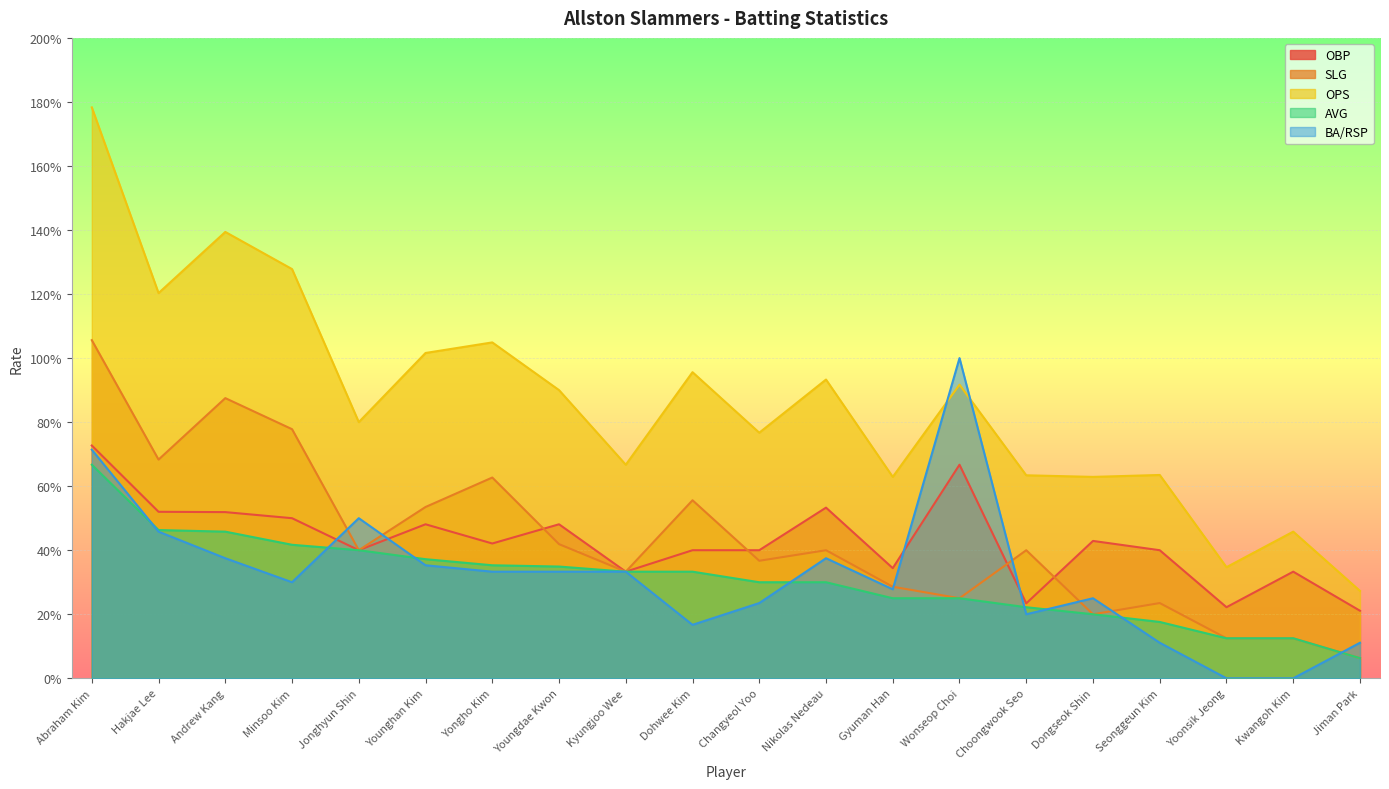

At which category is the sum across all series the highest?

Abraham Kim